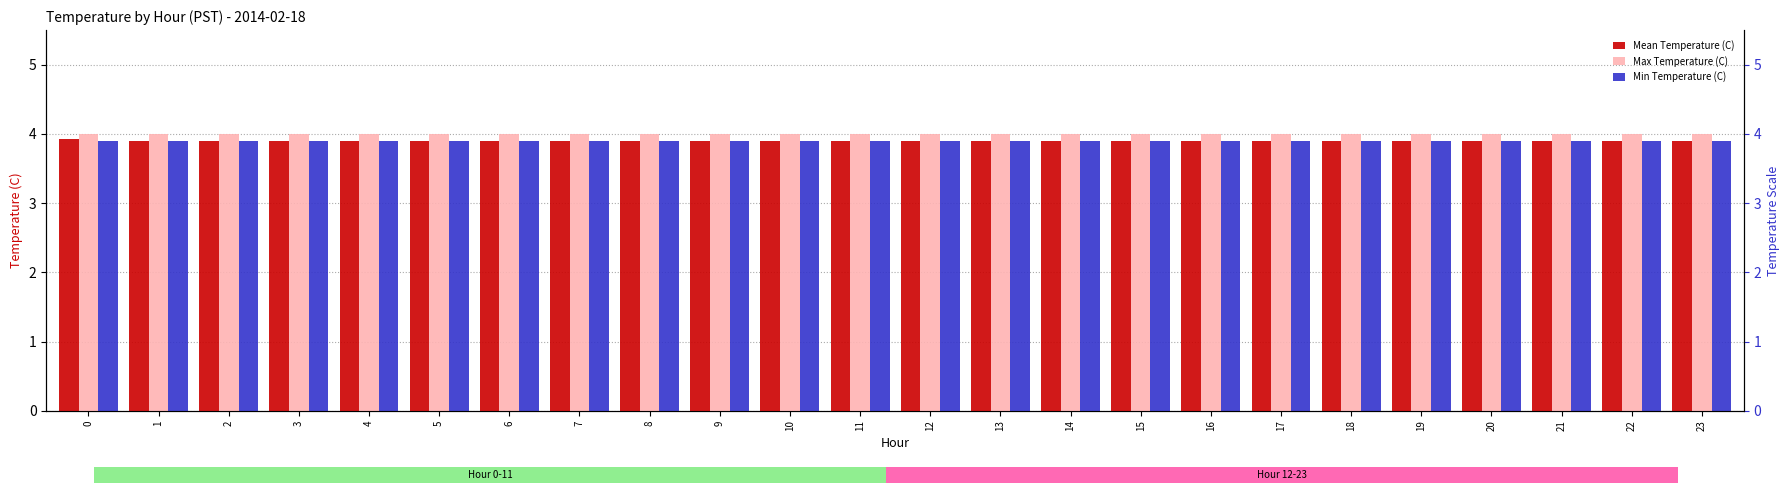

Between 20 and 4, which is larger?

20